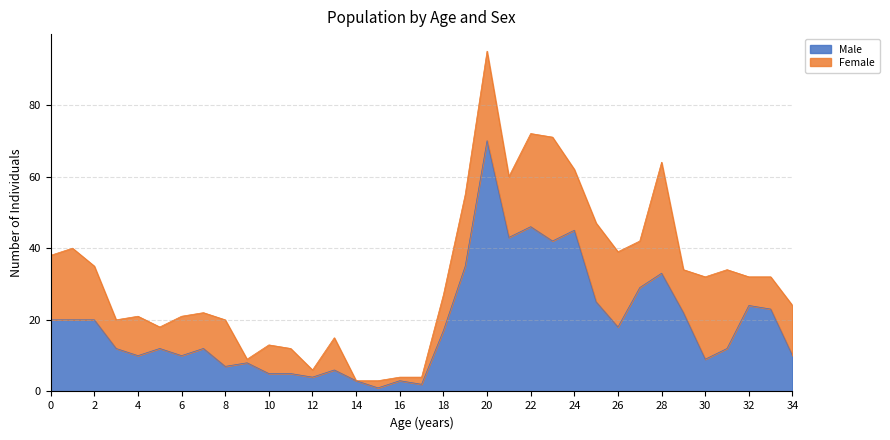

Which label corresponds to the smallest value in the chart?

15